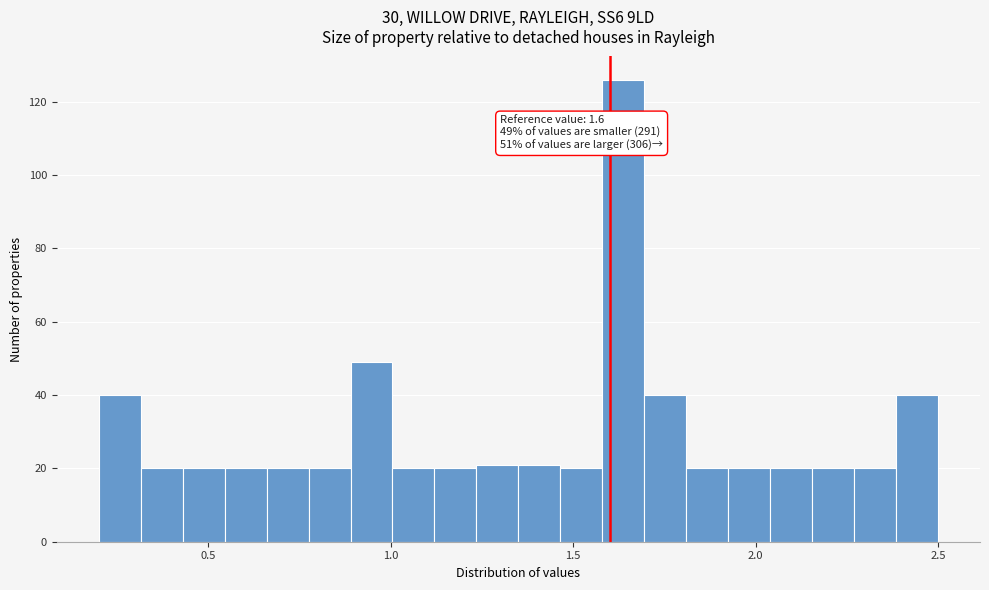

Read against the x-axis, roughly where is the centre of the tallest bar?

1.65